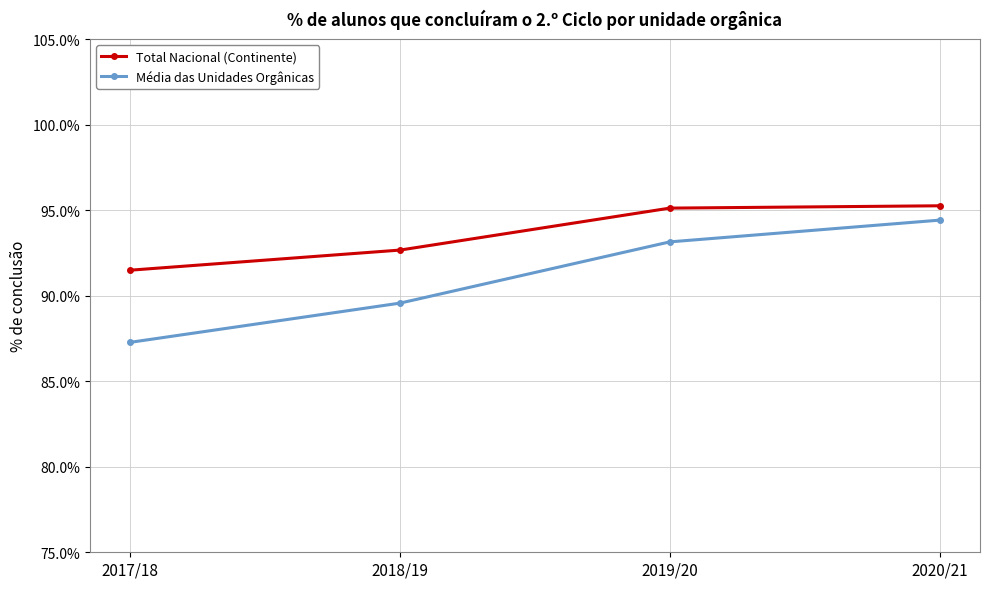

What are all the series names shown in the legend?

Total Nacional (Continente), Média das Unidades Orgânicas